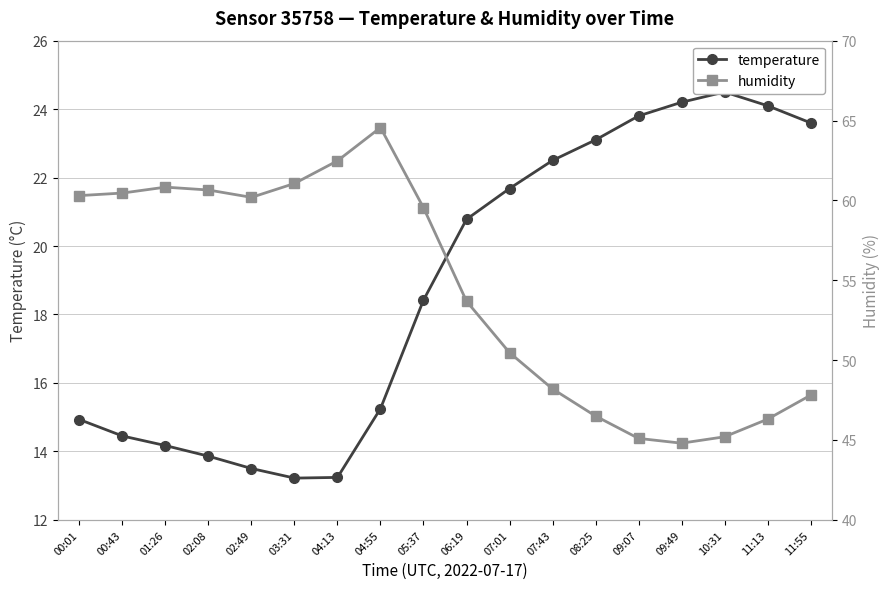

What is the label of the 4th point from the left?

02:08